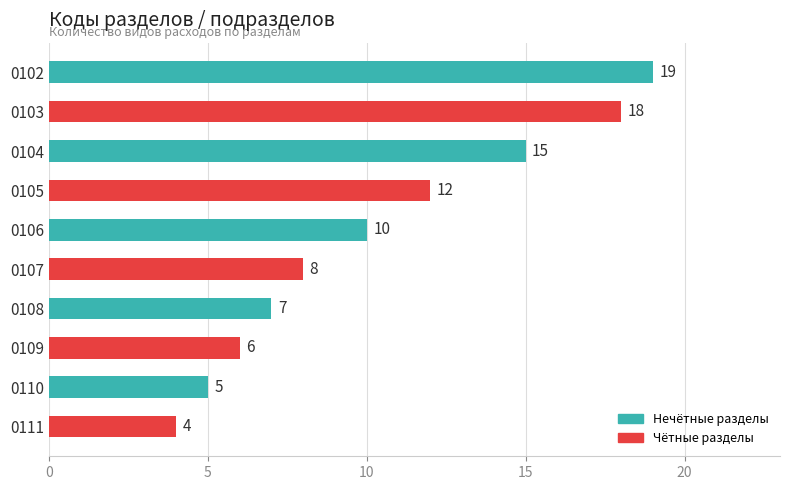

What value does the data have at 0103?

18